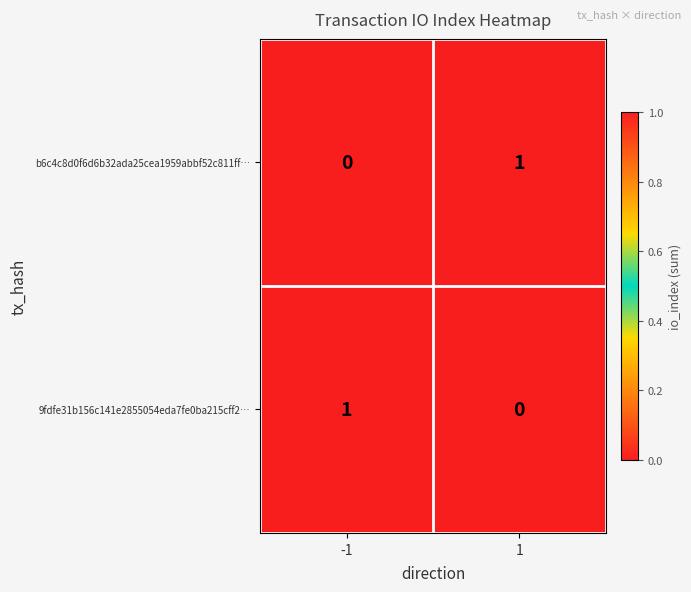

True or false: b6c4c8d0f6d6b32ada25cea1959abbf52c811ff… has a value of -1 at -1.

False